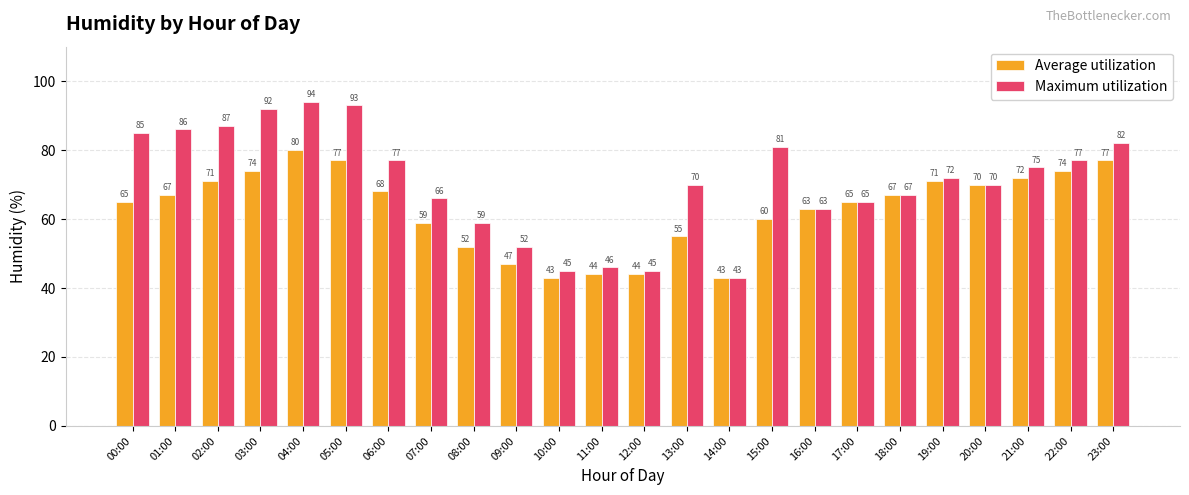

Rank the series by their average value, from lowest to highest.

Average utilization, Maximum utilization